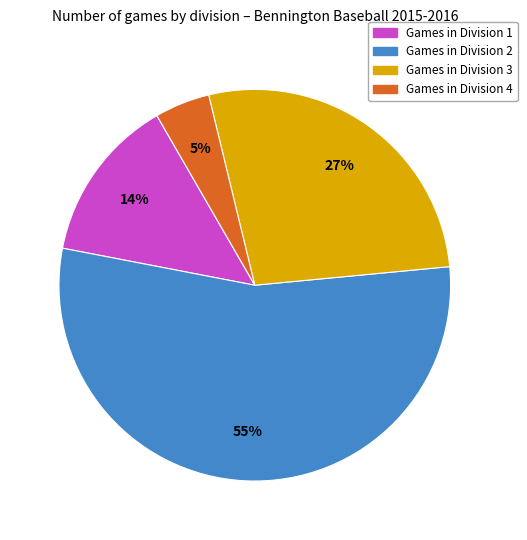

Does any single category account for the majority?

Yes